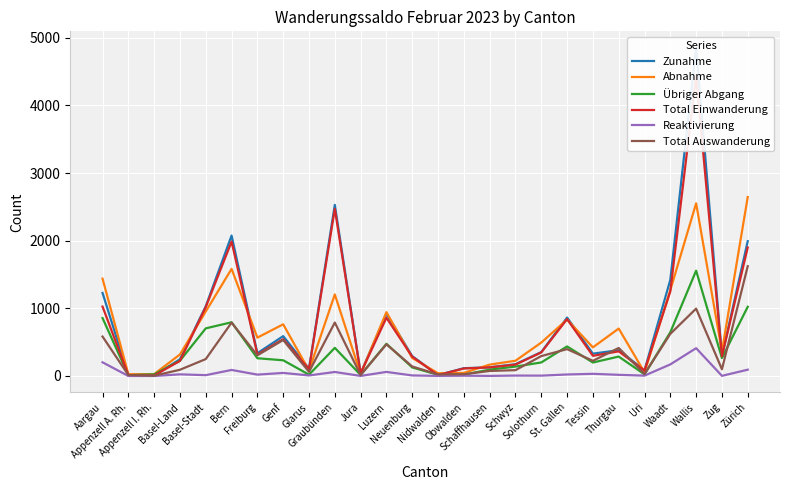

What position from the left is Uri?

22